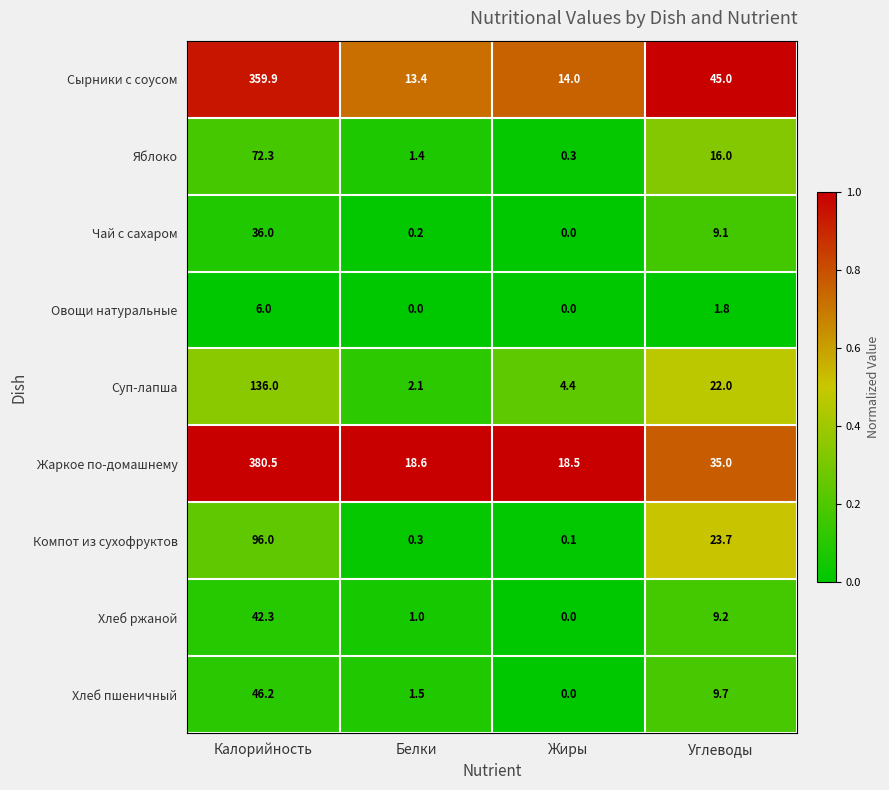

Is the value of Сырники с соусом at Жиры greater than the value of Жаркое по-домашнему at Белки?

No